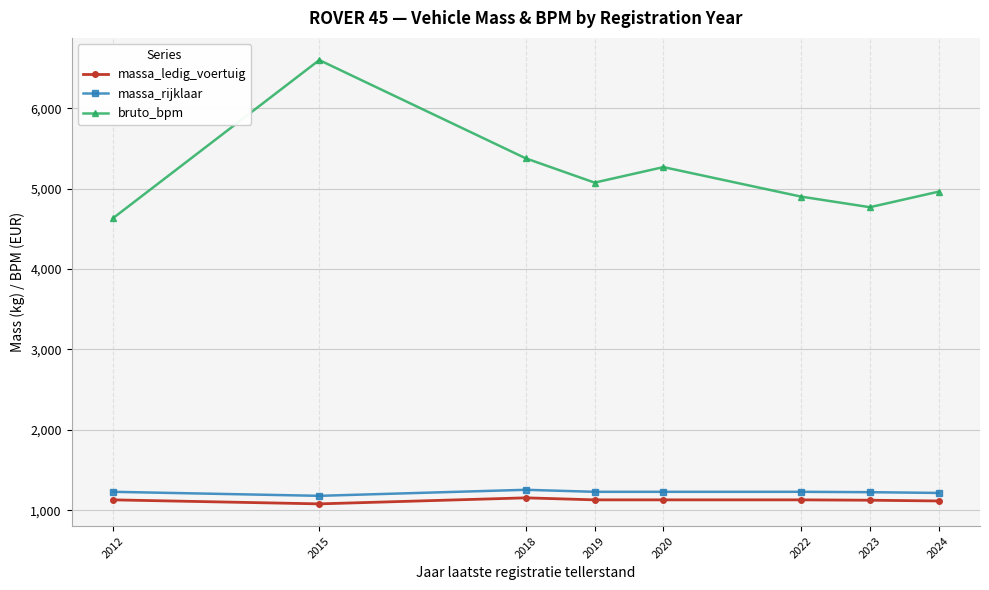

What is the difference between the maximum and minimum values in the massa_ledig_voertuig series?

75.0